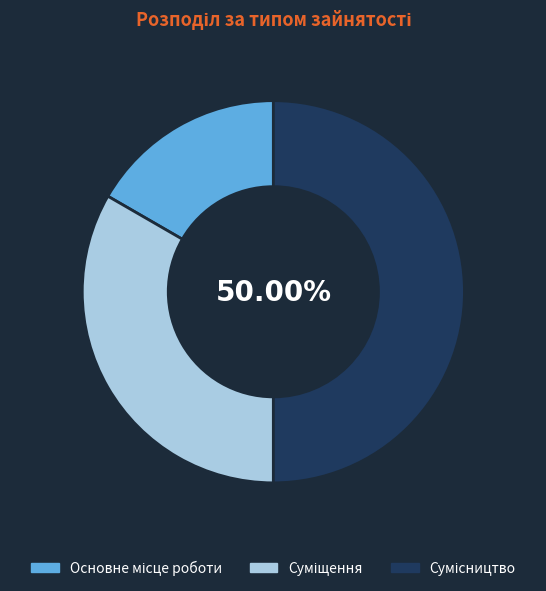

What is the total percentage of Суміщення and Сумісництво?

83.3%